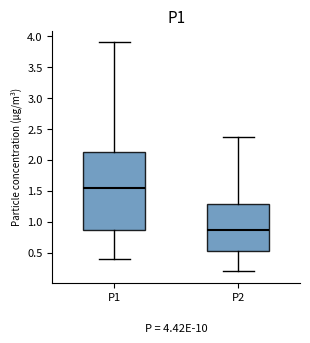

Reading left to right, transcribe this box plot: for each box, give where its median line is, the range the box spans, and where its two whiskers end, as read against the y-axis. The values are not printed on the chart, so give them approximately, as read against the axis.

P1: median 1.55, box 0.85 to 2.15, whiskers 0.40 to 3.90
P2: median 0.85, box 0.50 to 1.30, whiskers 0.20 to 2.35